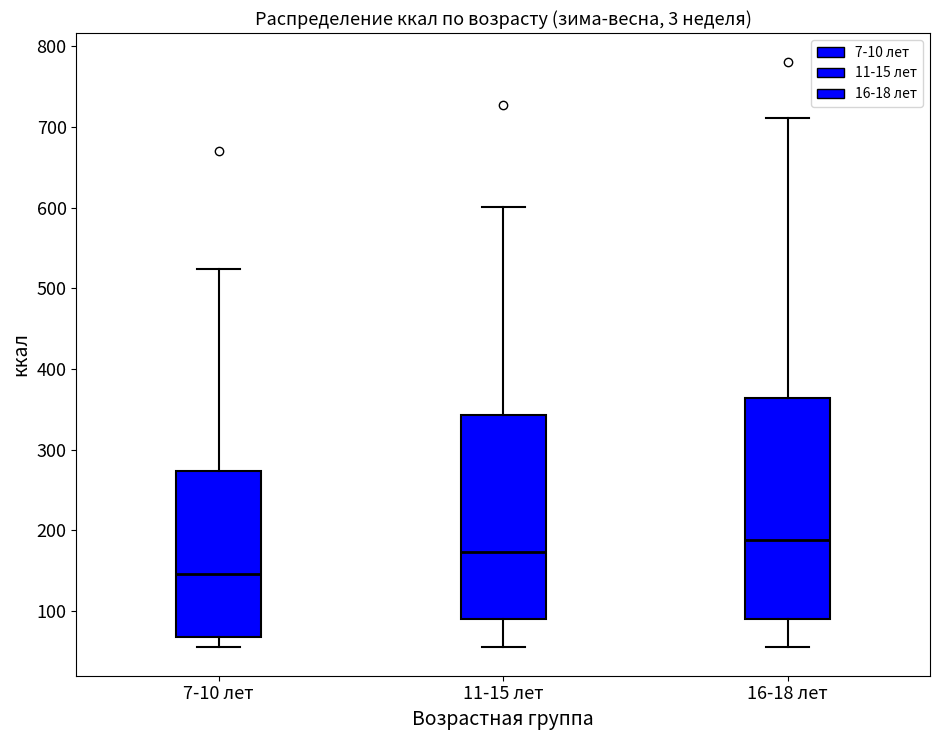

Which box's median line is the lowest?

7-10 лет